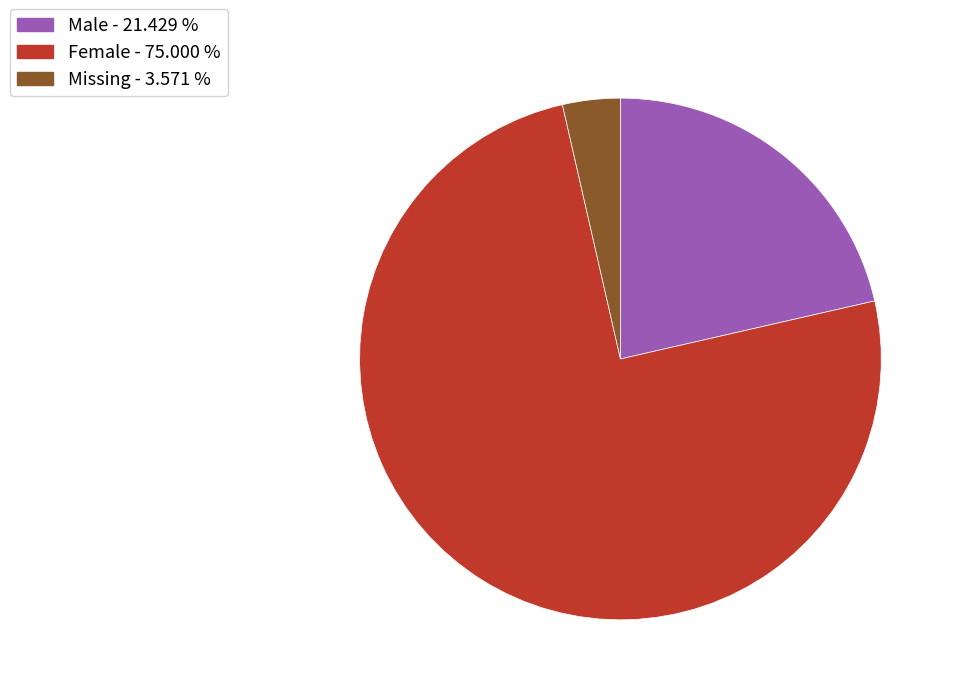

Which category has the smallest portion of the pie?

Missing - 3.571 %